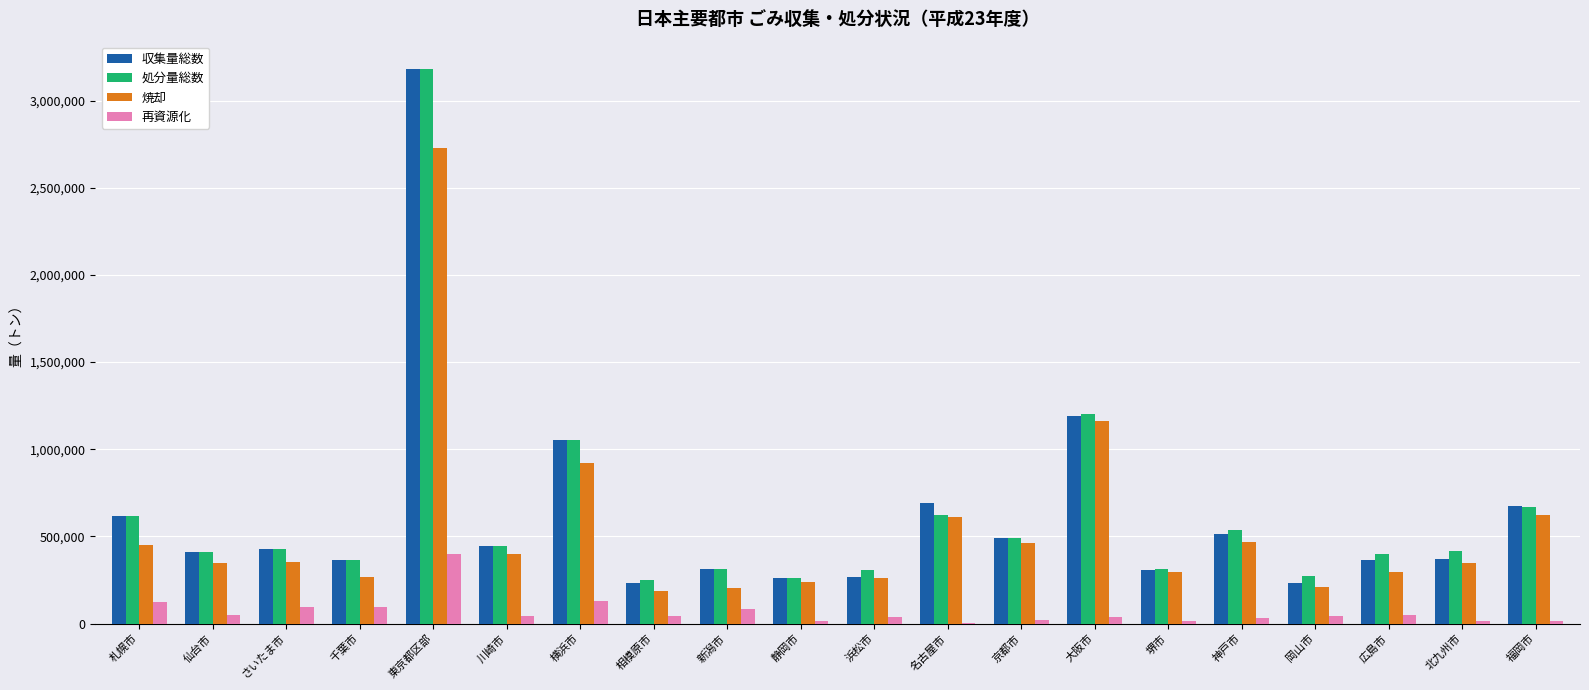

At which label is 収集量総数 closest to 1705301?

大阪市